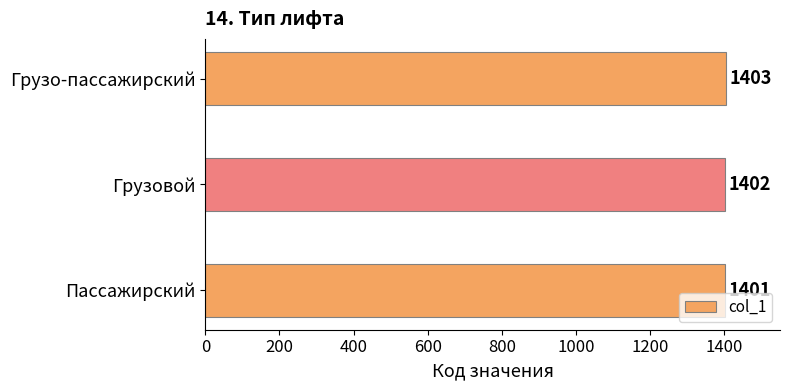

What is the average value?

1402